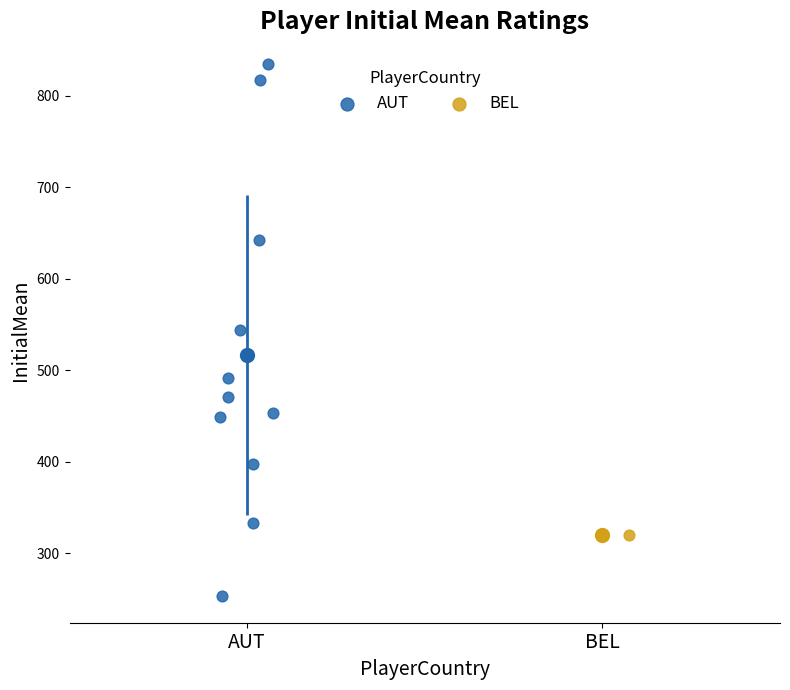

What are all the series names shown in the legend?

AUT, BEL